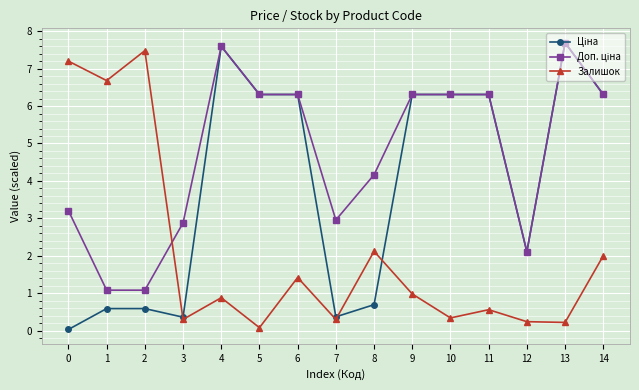

What is the difference between the highest and lowest values at 2?

6.9